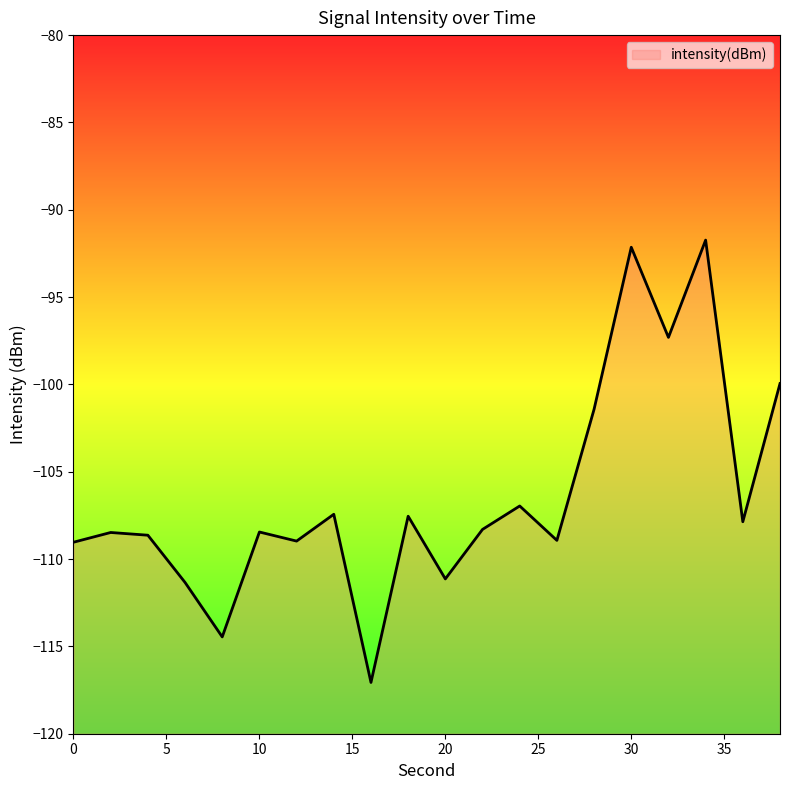

Rank the categories by value from highest to lowest.

34, 30, 32, 38, 28, 24, 14, 18, 36, 22, 10, 2, 4, 26, 12, 0, 20, 6, 8, 16